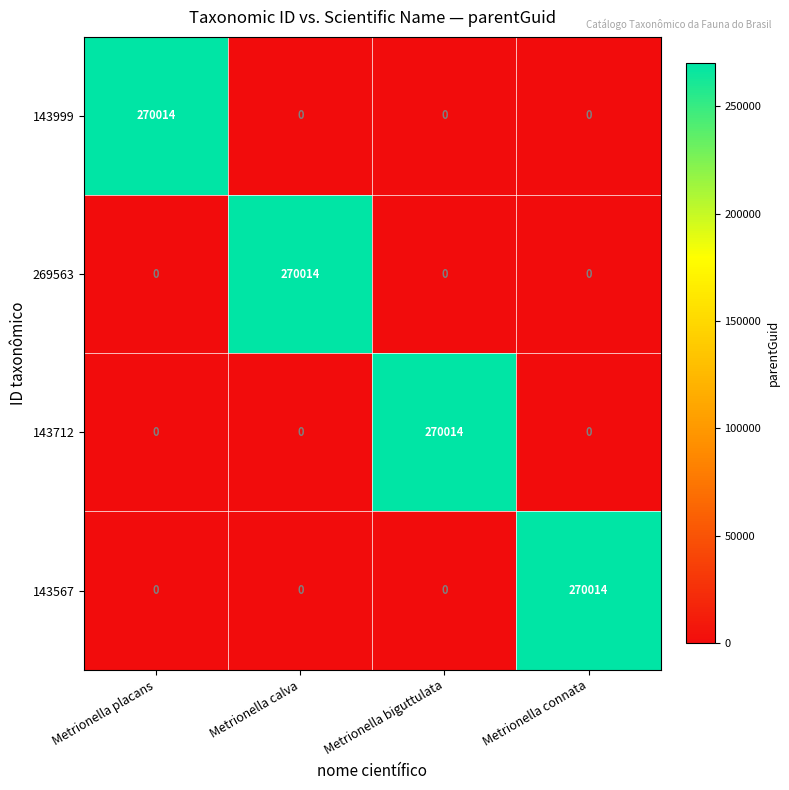

How many 143712 values are between 0 and 270014?

4